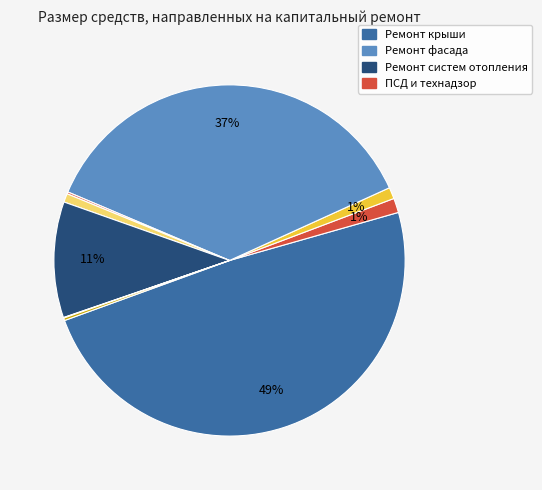

Is there any slice that represents more than half of the pie?

No